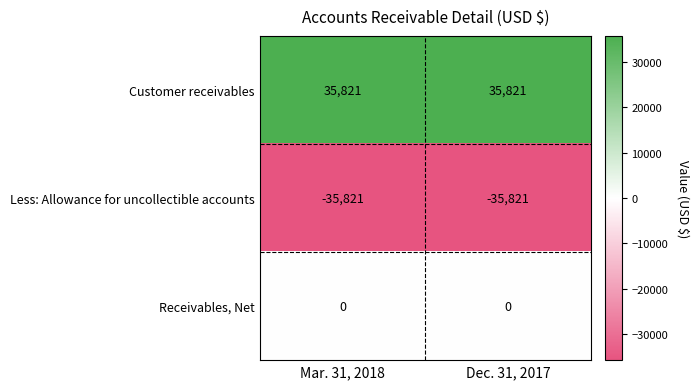

List the series in order of their peak value, highest first.

Customer receivables, Receivables, Net, Less: Allowance for uncollectible accounts